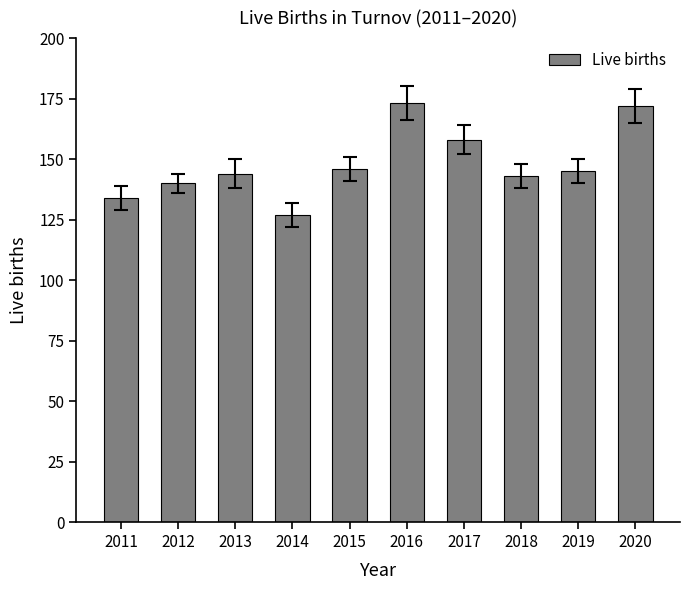

What is the change in value from 2012 to 2017?

+18